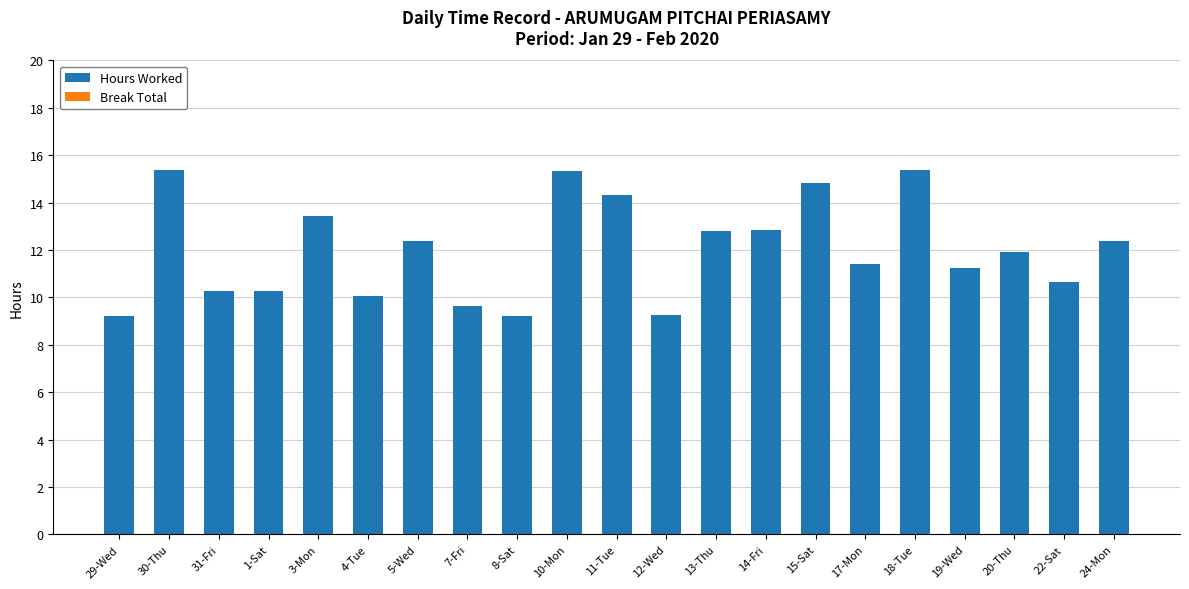

What is the ratio of the value at 12-Wed to the value at 10-Mon?

0.6